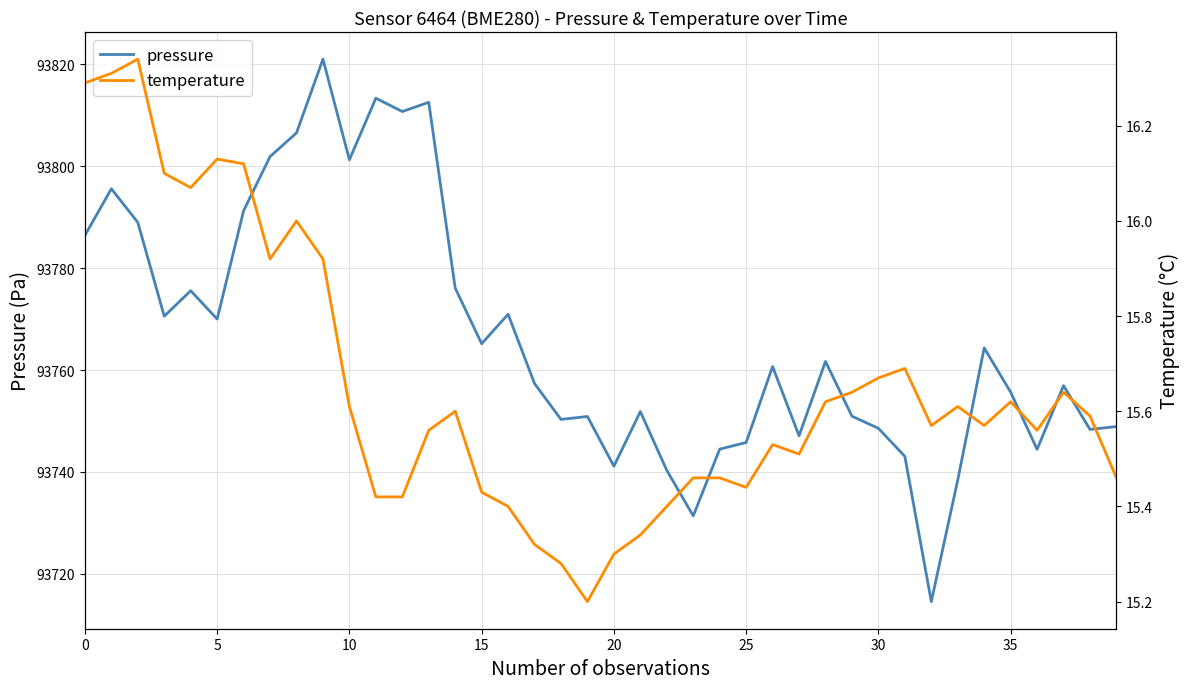

What is the label of the 28th point from the right?

12